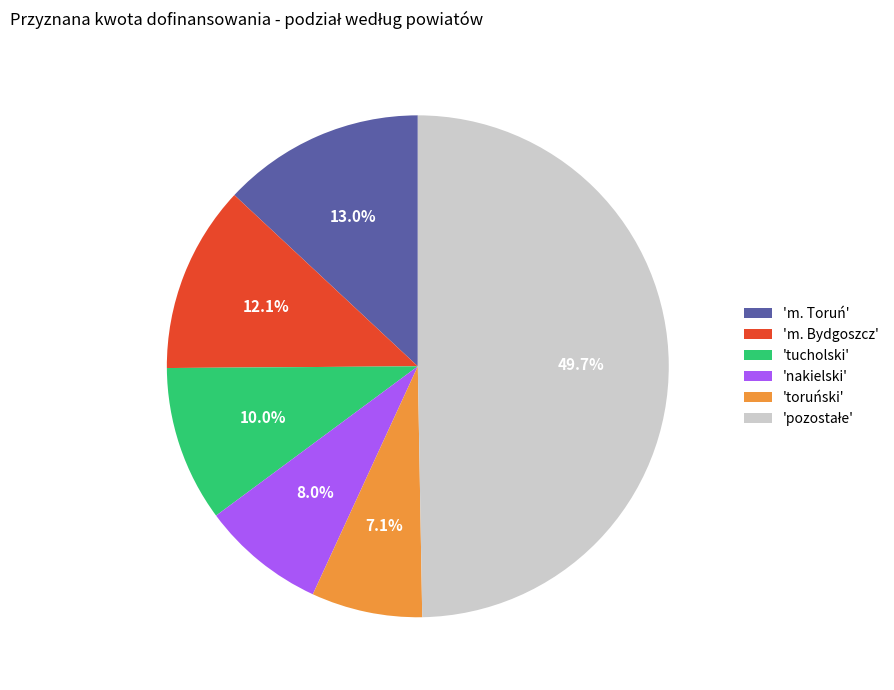

Combined, what portion of the pie is 'toruński' and 'nakielski'?

15.1%